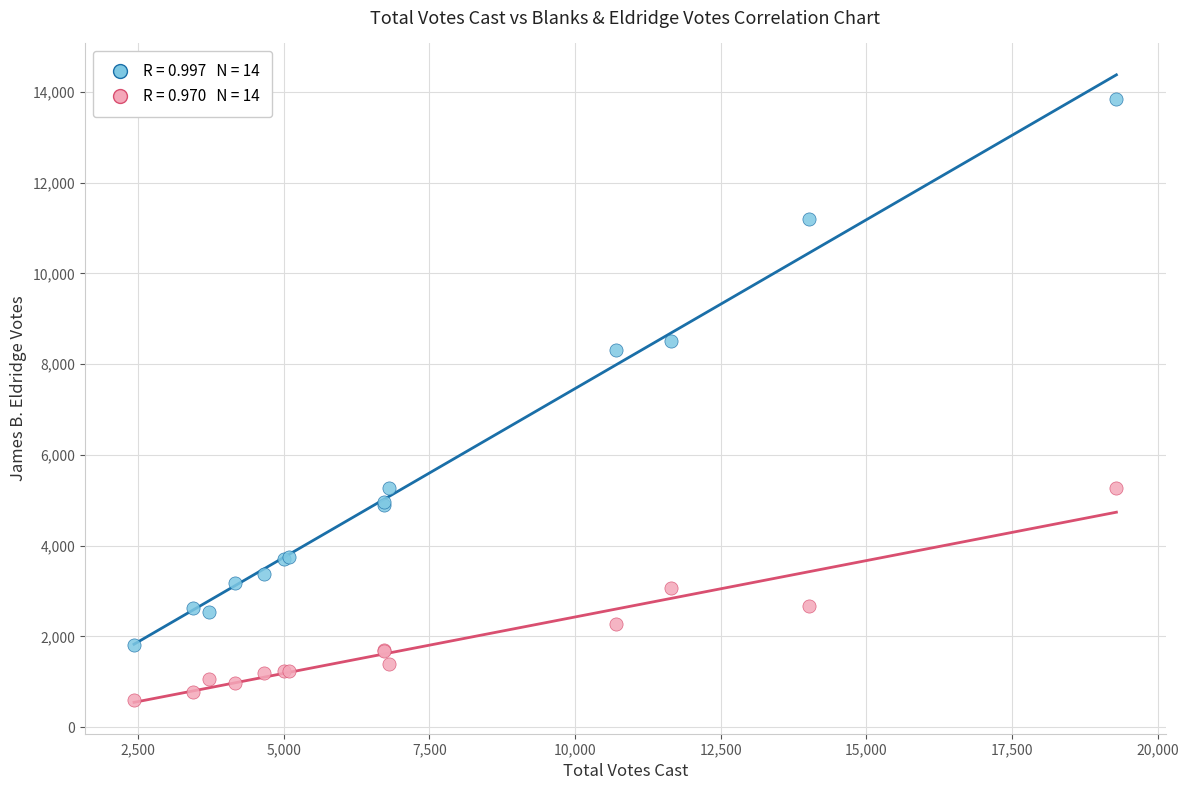

Across all series, what Y value is closest to 7216?

8310